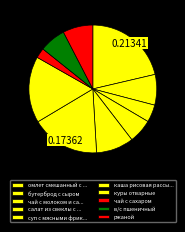

What is the smallest slice in the pie chart?

чай с сахаром